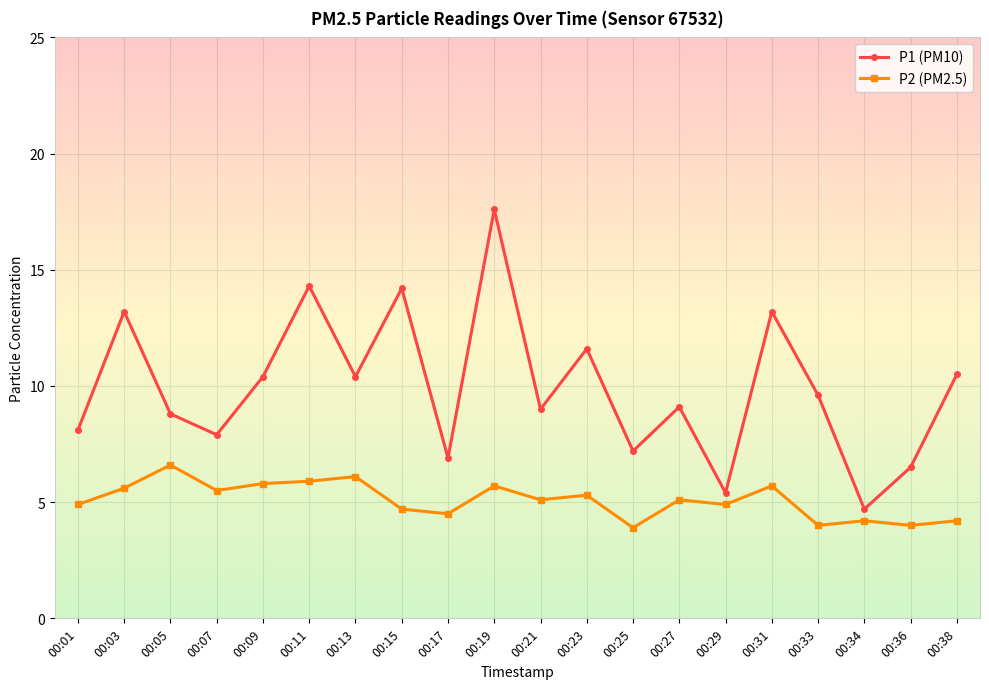

What is the sum of the P1 (PM10) values at 00:03 and 00:34?

17.9